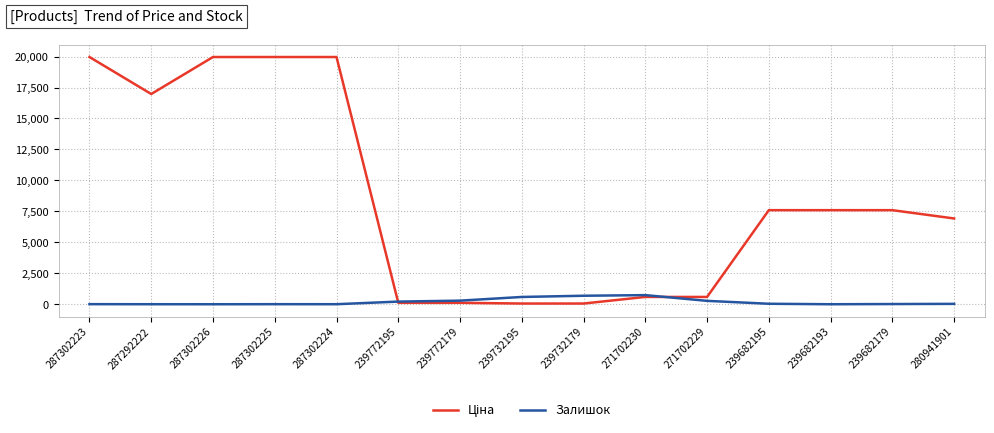

The Залишок series shows 290.0 at 239772179. True or false?

True